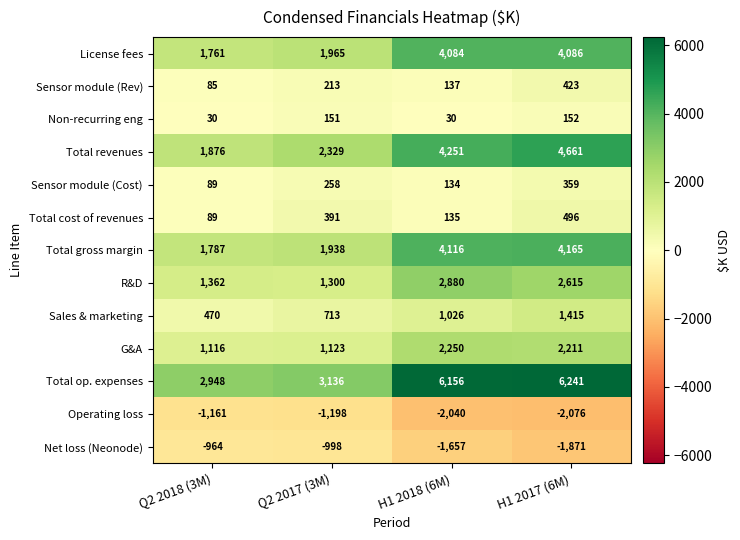

Is it true that Operating loss equals -1363 at H1 2018 (6M)?

False